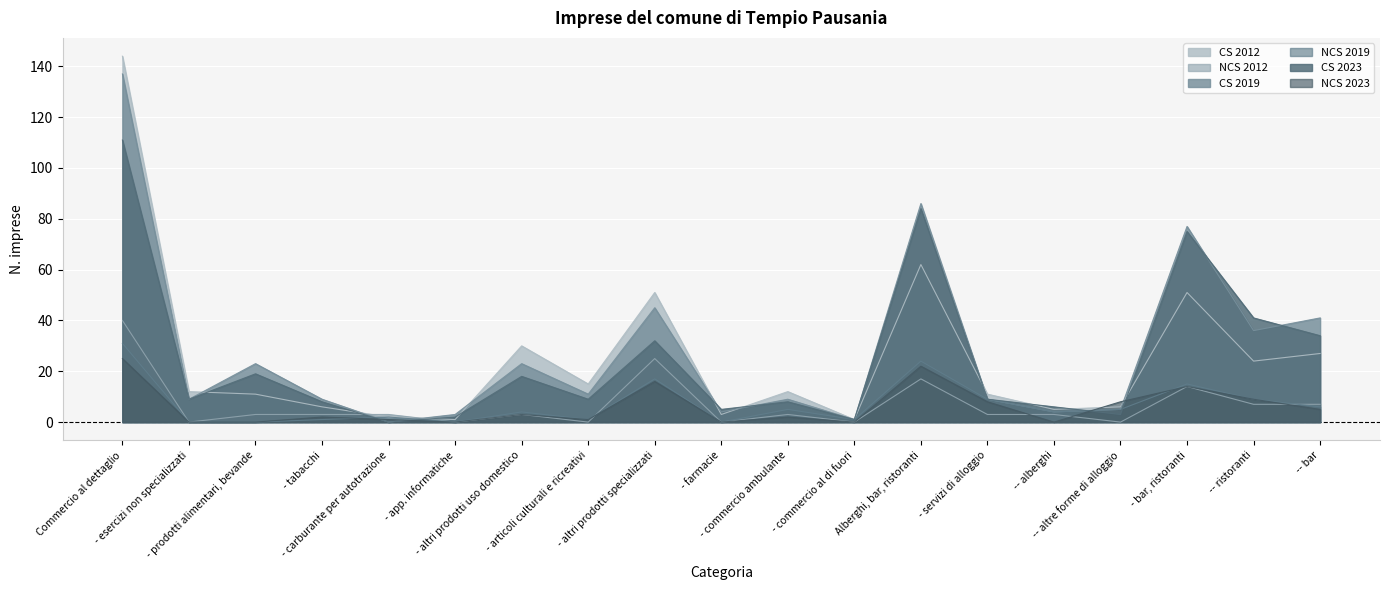

Rank the categories by CS 2012 value from highest to lowest.

Commercio al dettaglio, Alberghi, bar, ristoranti, - altri prodotti specializzati, - bar, ristoranti, - altri prodotti uso domestico, -- bar, -- ristoranti, - articoli culturali e ricreativi, - esercizi non specializzati, - commercio ambulante, - prodotti alimentari, bevande, - servizi di alloggio, - tabacchi, -- altre forme di alloggio, -- alberghi, - farmacie, - carburante per autotrazione, - app. informatiche, - commercio al di fuori